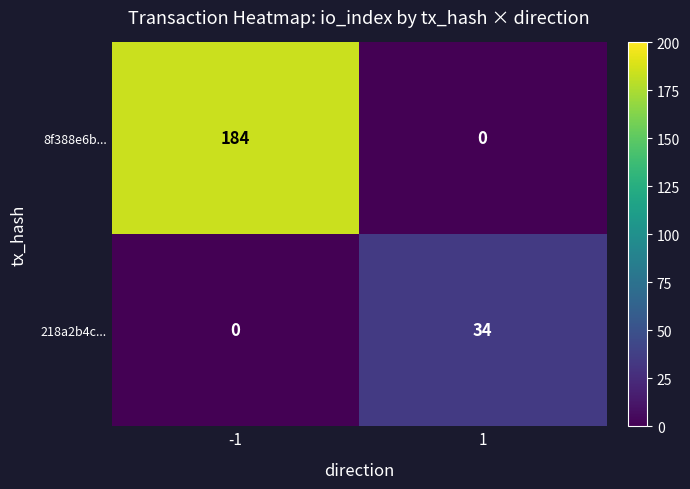

What is the maximum value shown in the chart?

184